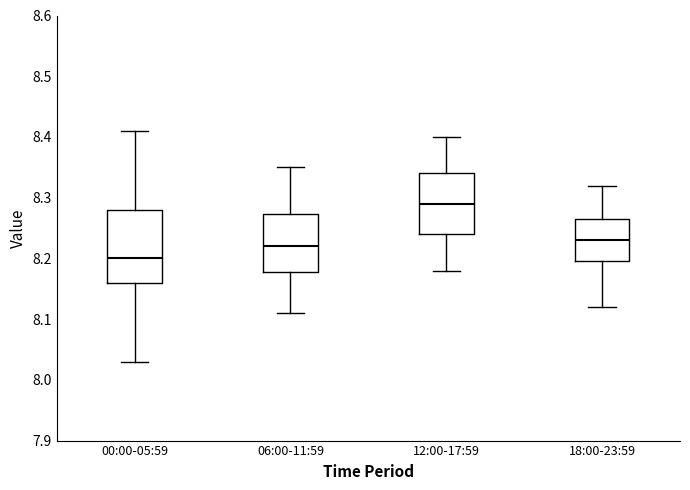

Which box has the lowest median line?

00:00-05:59